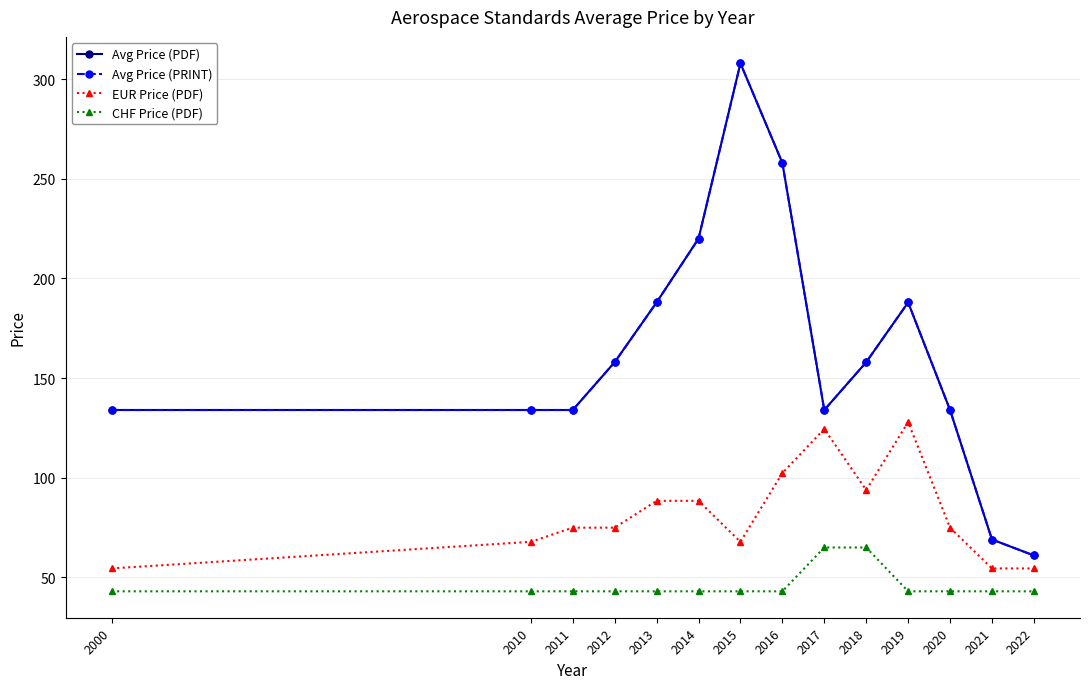

Does the chart have visible grid lines?

Yes